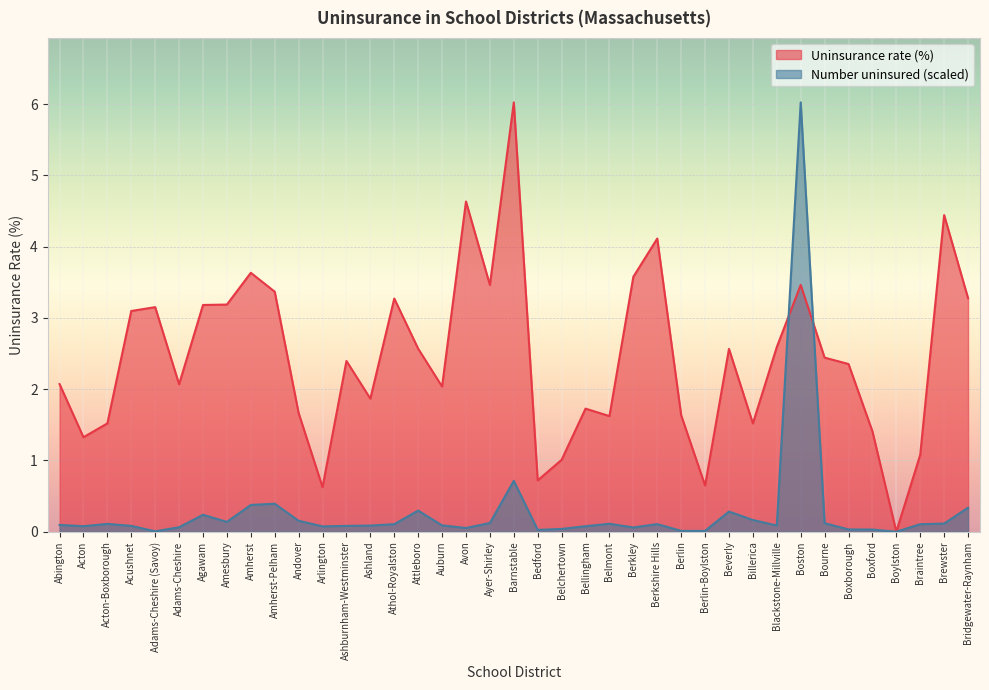

What is the difference between the maximum and minimum values in the Uninsurance rate (%) series?

6.0